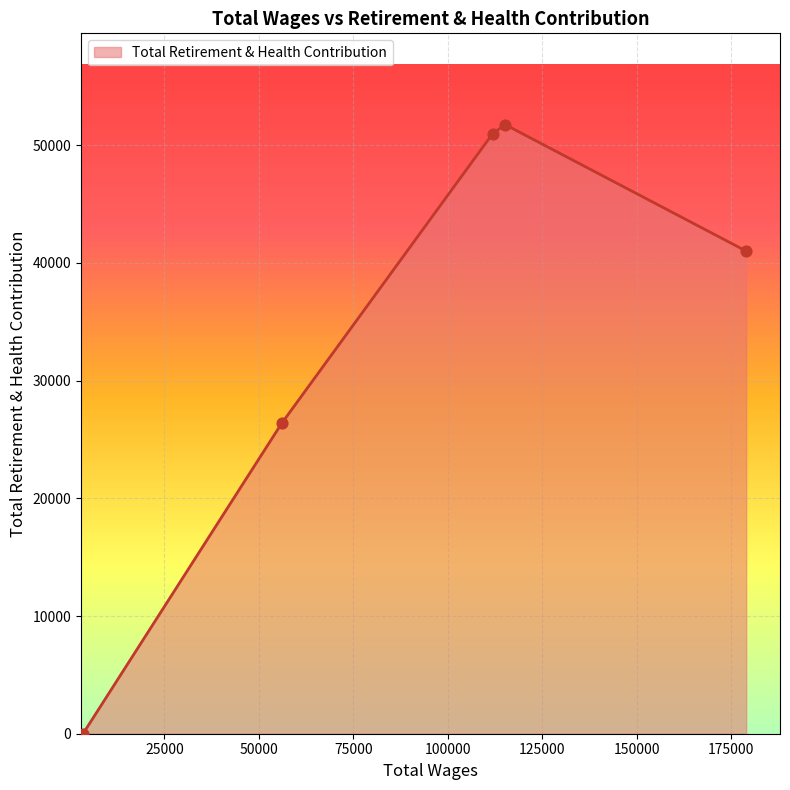

What is the maximum value shown in the chart?

51753